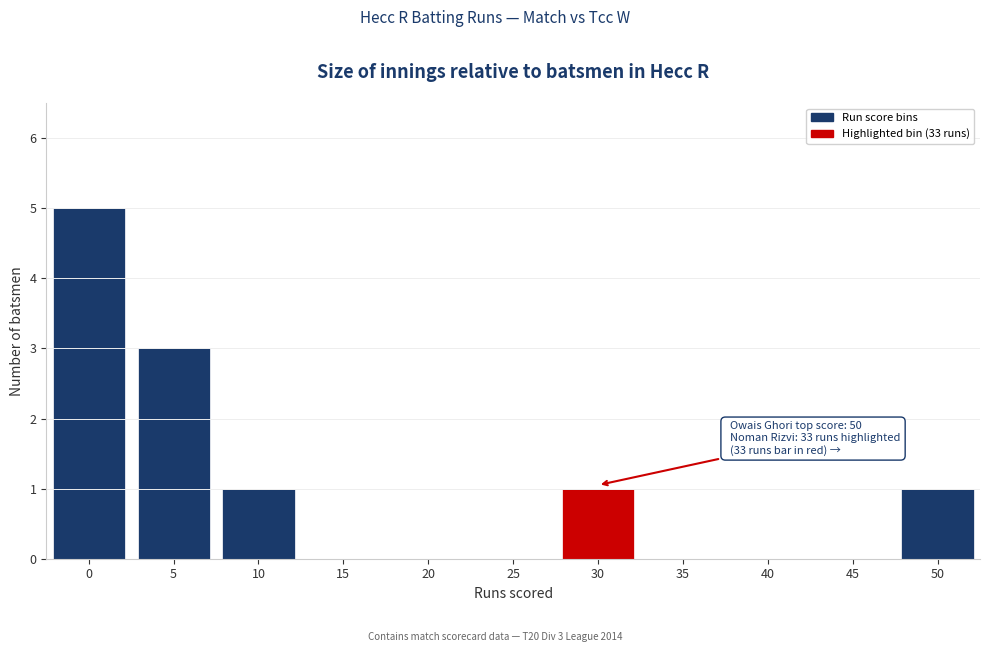

Reading right to left, list all the values displayed in this chart.

50=1	45=0	40=0	35=0	30=1	25=0	20=0	15=0	10=1	5=3	0=5